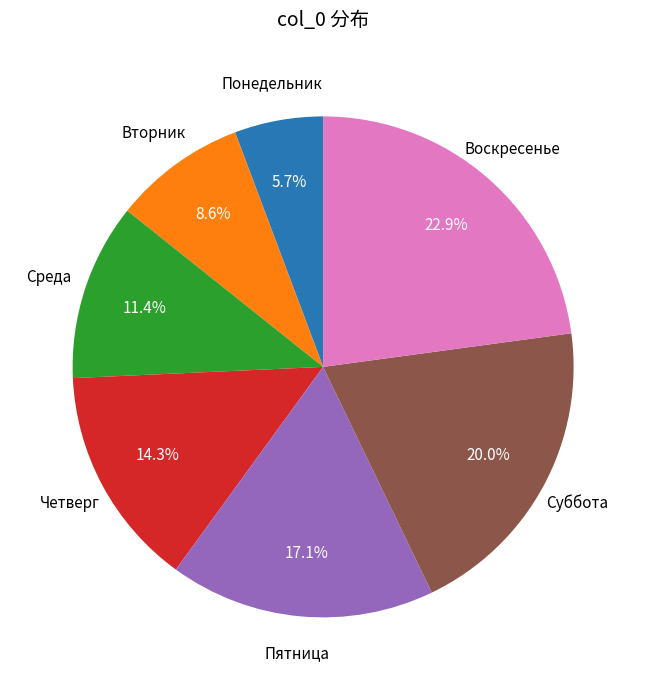

Is there a majority slice in this chart?

No